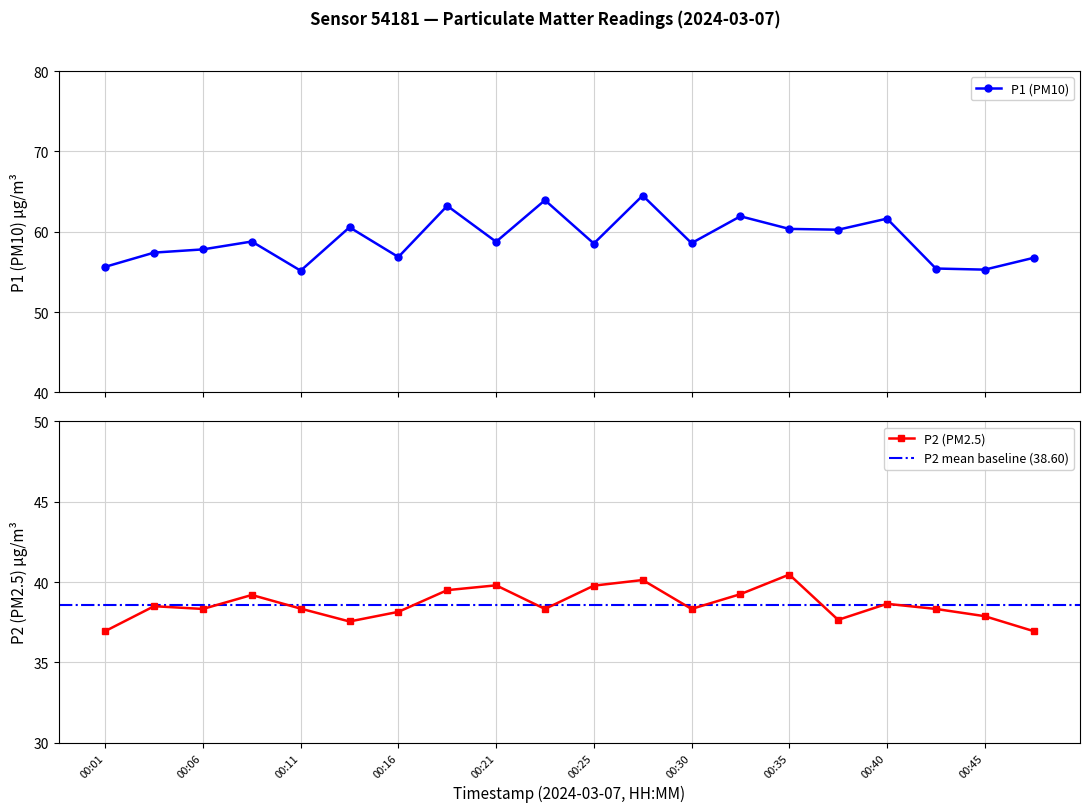

The value of P2 at 17:00 is 11.7. True or false?

False